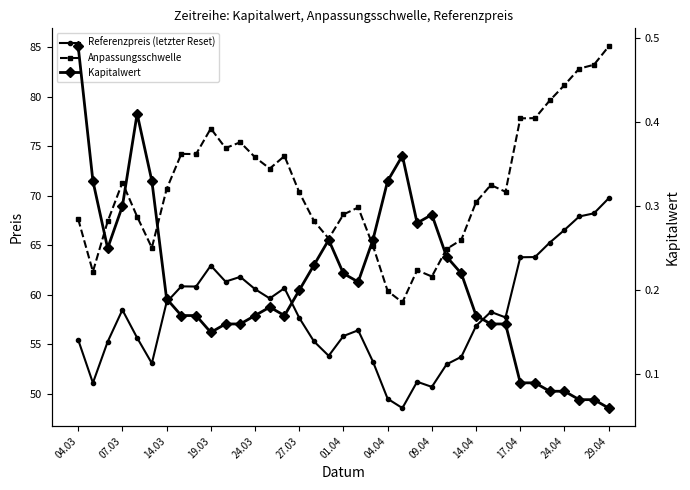

Is it true that Anpassungsschwelle equals 65.7 at 17?

True